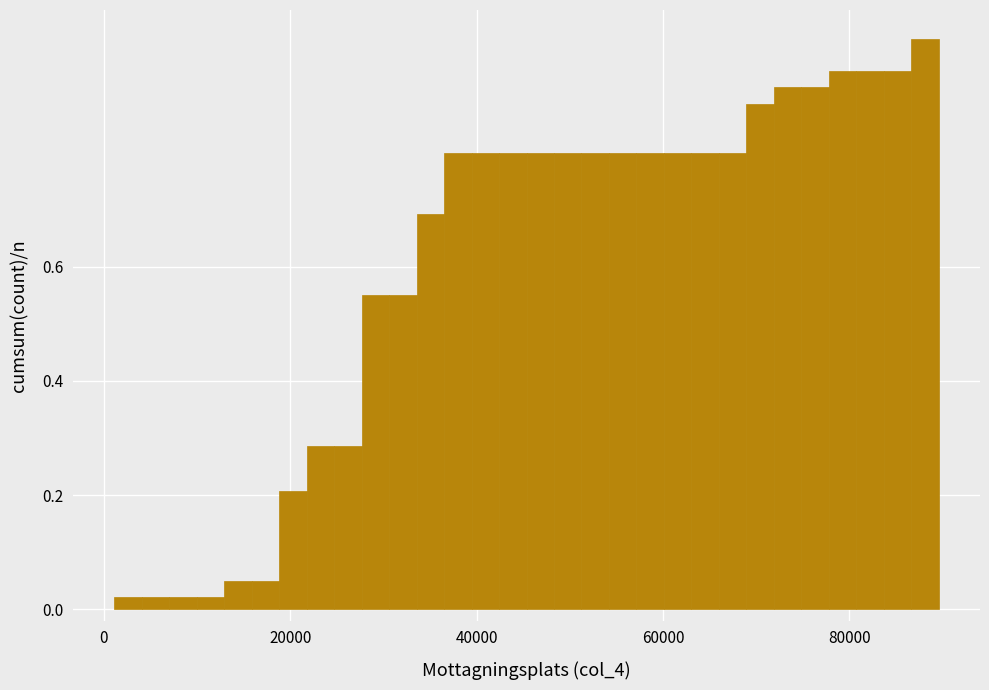

Read against the x-axis, roughly where is the centre of the tallest bar?

88000